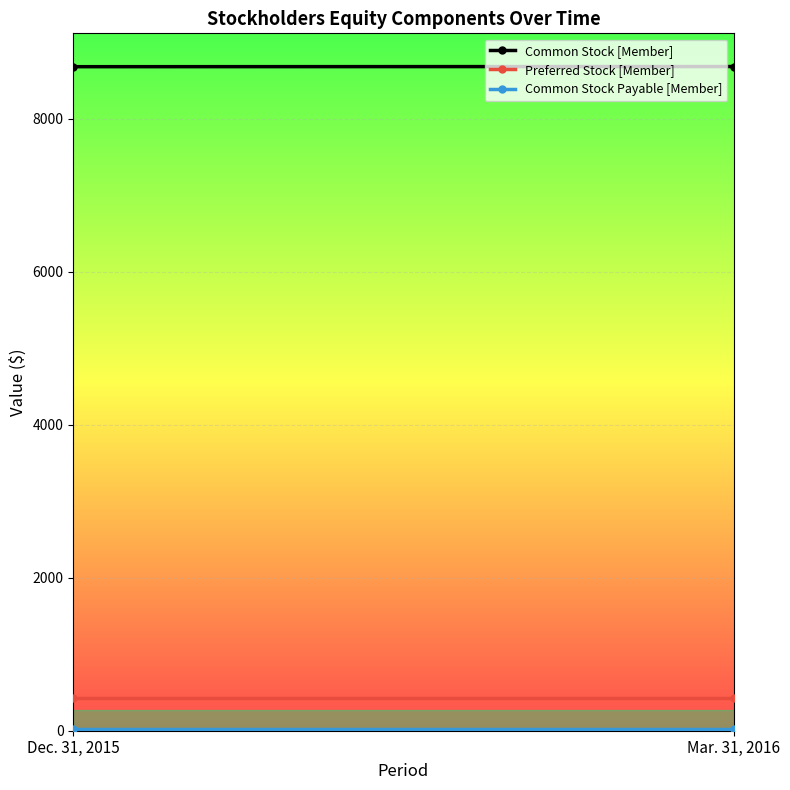

Rank the categories by Common Stock [Member] value from lowest to highest.

Dec. 31, 2015, Mar. 31, 2016